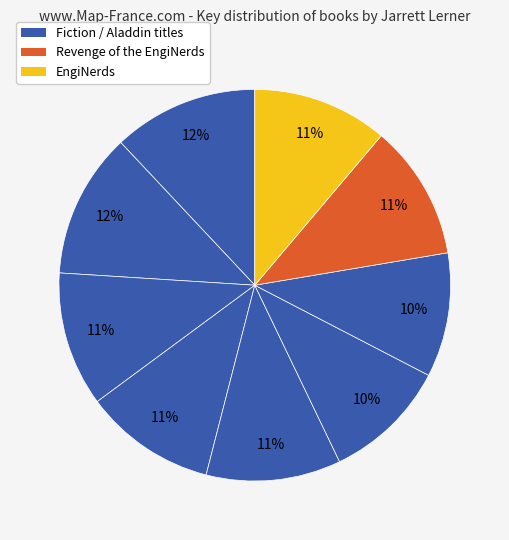

To the nearest percent, what is the average slice percentage?

11%